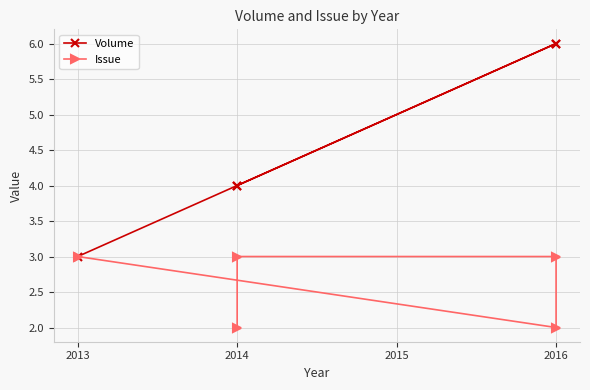

How many lines are shown in the chart?

2